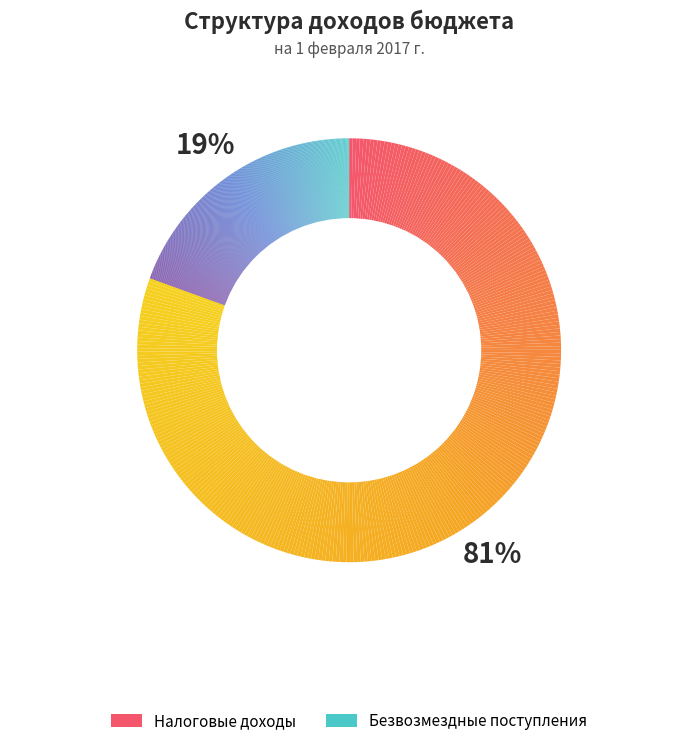

True or false: БЕЗВОЗМЕЗДНЫЕ ПОСТУПЛЕНИЯ accounts for 34% of the total.

False